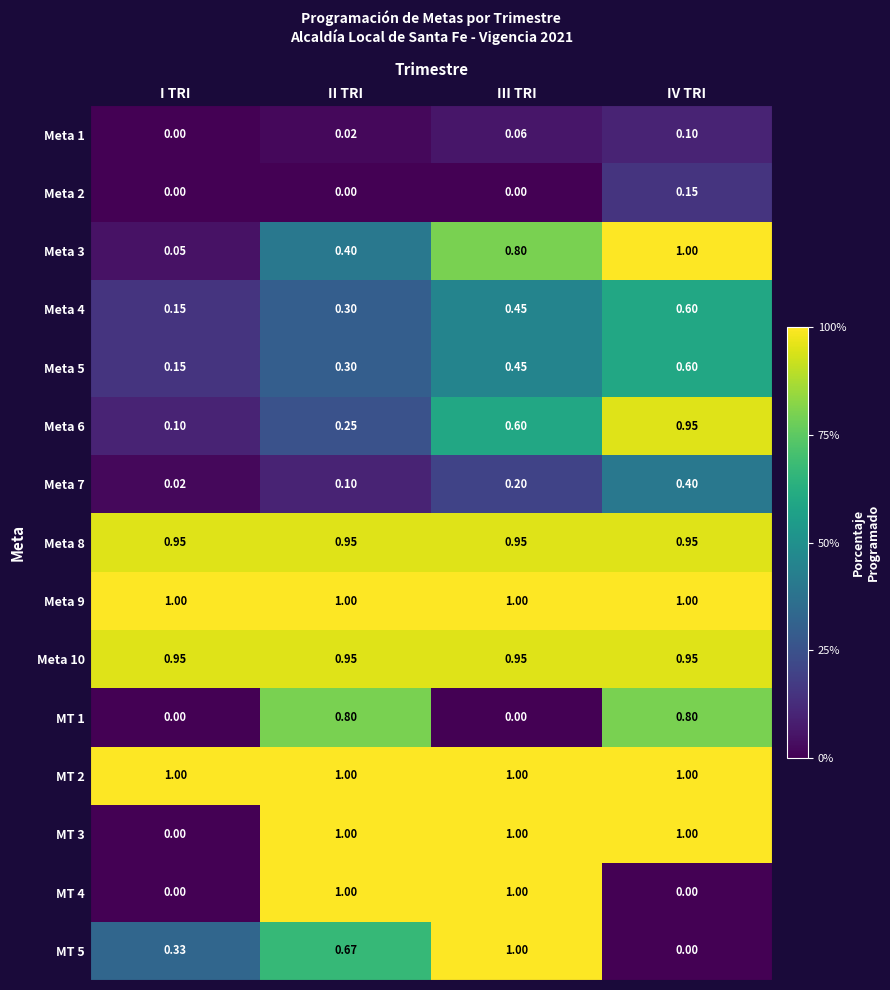

At which category is the sum across all series the highest?

IV TRI